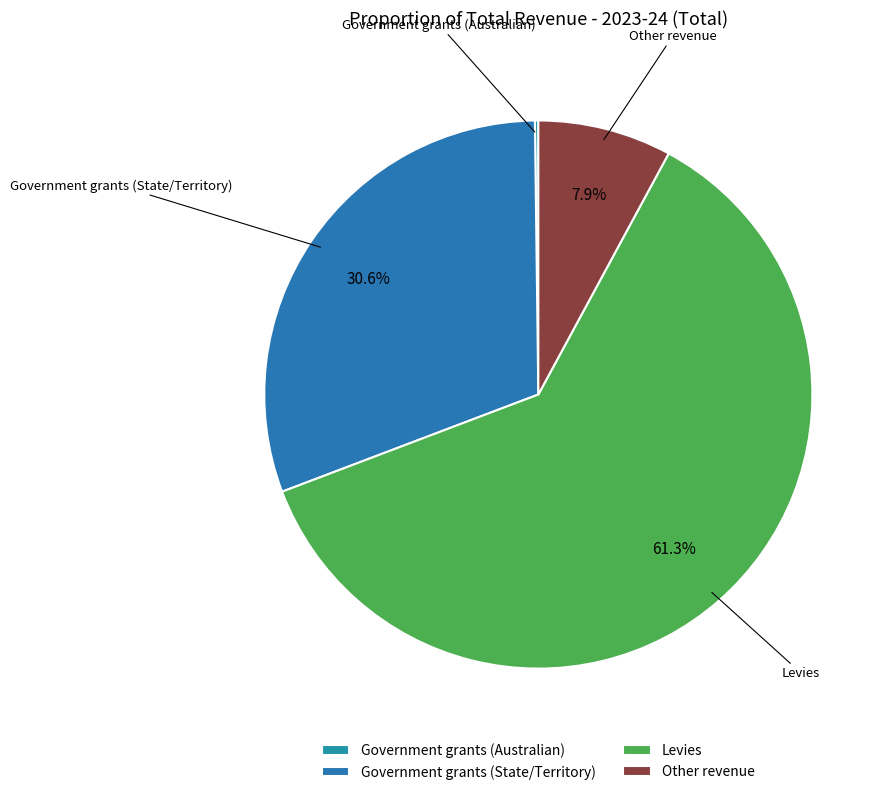

Combined, do Government grants (State/Territory) and Levies account for over 50%?

Yes